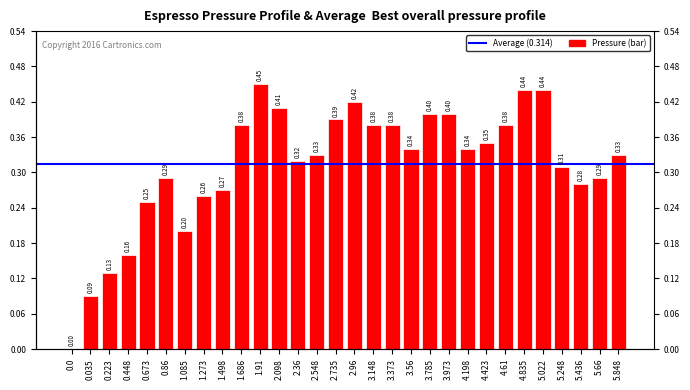

List the labels in order of value, smallest first.

0.0, 0.035, 0.223, 0.448, 1.085, 0.673, 1.273, 1.498, 5.436, 0.86, 5.66, 5.248, 2.36, 2.548, 5.848, 3.56, 4.198, 4.423, 1.686, 3.148, 3.373, 4.61, 2.735, 3.785, 3.973, 2.098, 2.96, 4.835, 5.022, 1.91